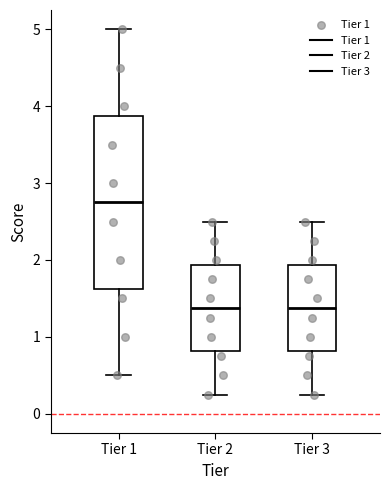

Reading left to right, read every box against the y-axis: the position of its median line, the range the box covers, and the ends of its whiskers. The values are not printed on the chart, so give them approximately, as read against the axis.

Tier 1: median 2.8, box 1.6 to 3.9, whiskers 0.5 to 5.0
Tier 2: median 1.4, box 0.8 to 1.9, whiskers 0.3 to 2.5
Tier 3: median 1.4, box 0.8 to 1.9, whiskers 0.3 to 2.5